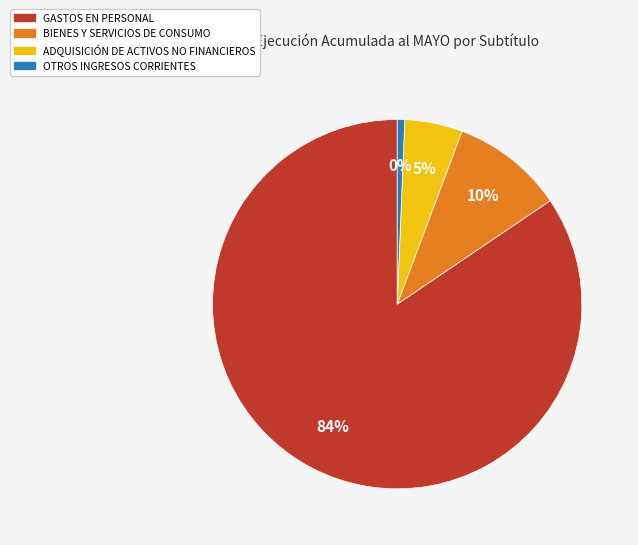

What is the total percentage of ADQUISICIÓN DE ACTIVOS NO FINANCIEROS and GASTOS EN PERSONAL?

89.5%